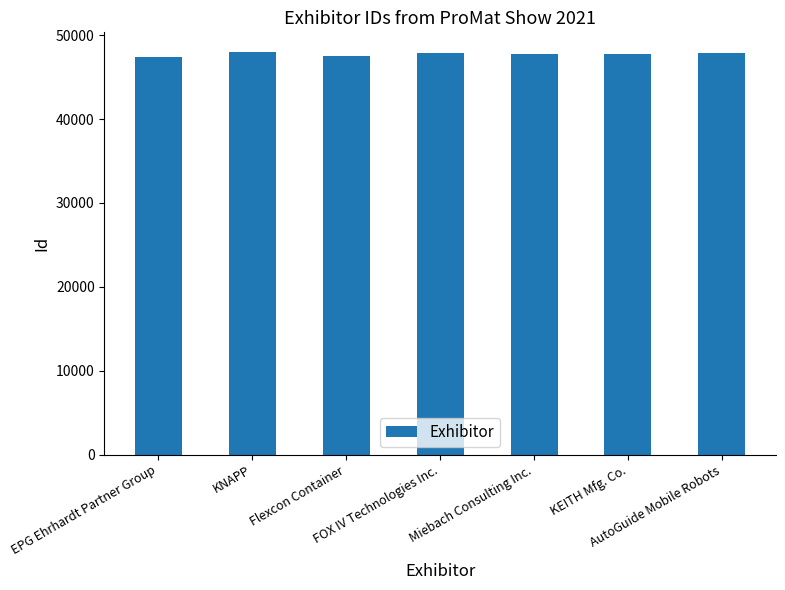

What is the value of the 6th bar from the left?

47753